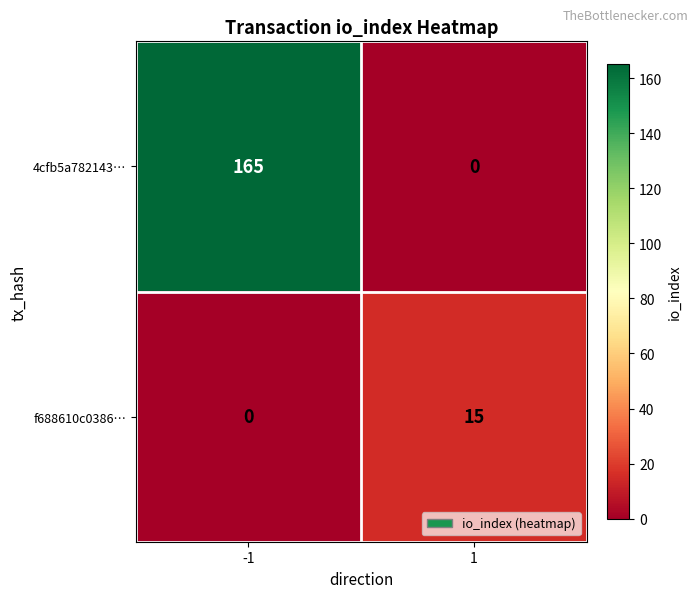

What is the difference between the 4cfb5a782143… values at -1 and 1?

165